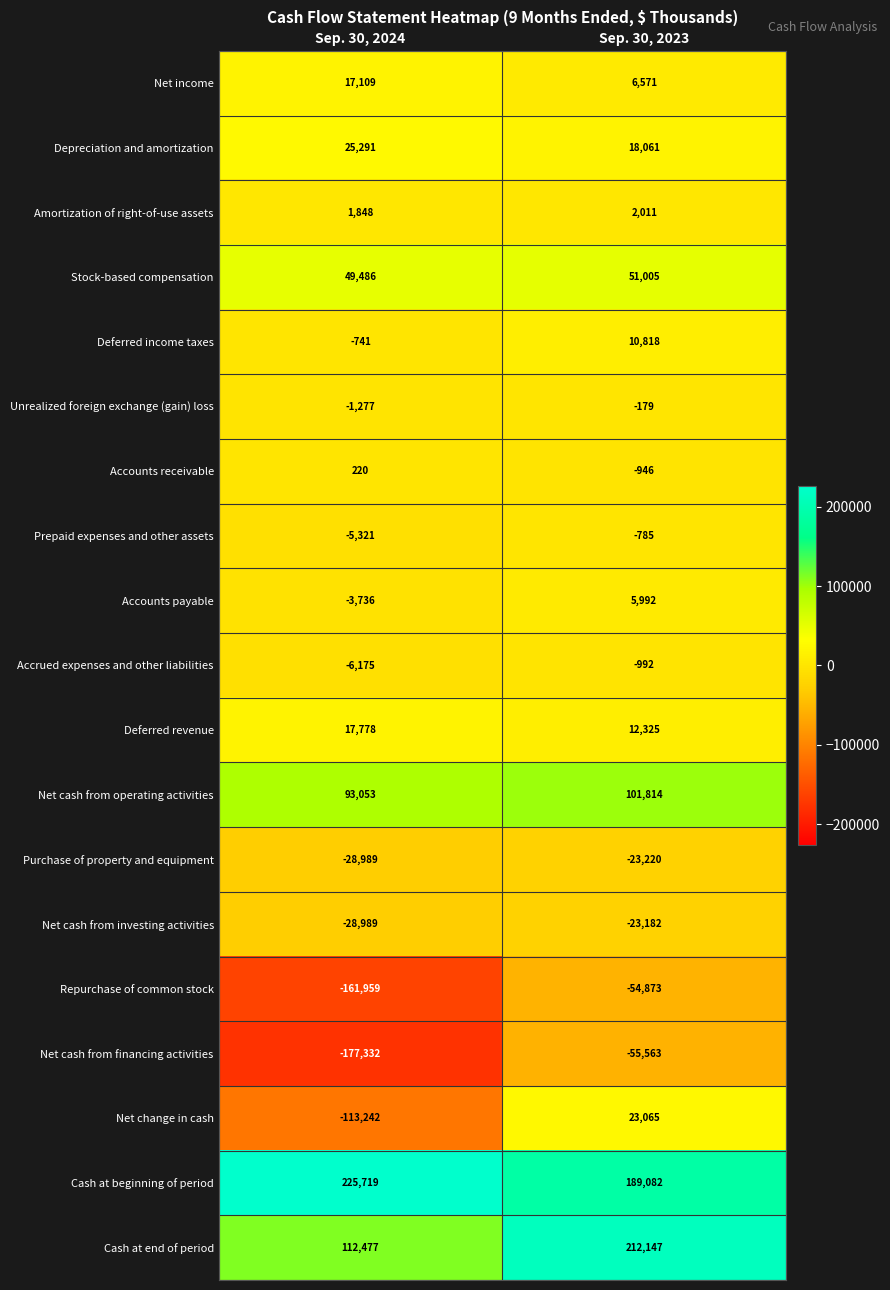

What is the lowest value of the Deferred revenue series?

12325